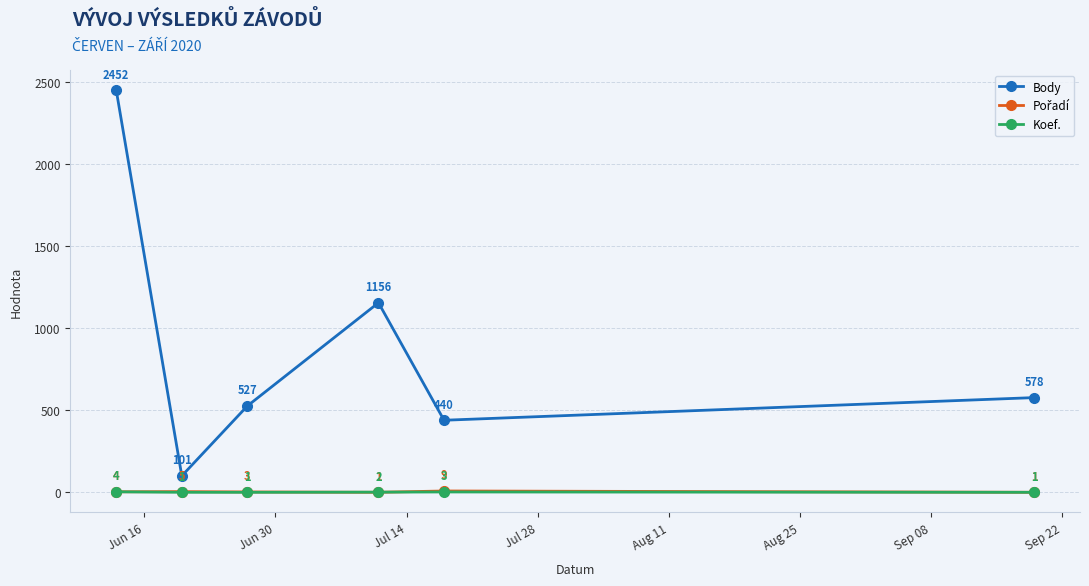

True or false: Koef. and Body intersect in this chart.

False